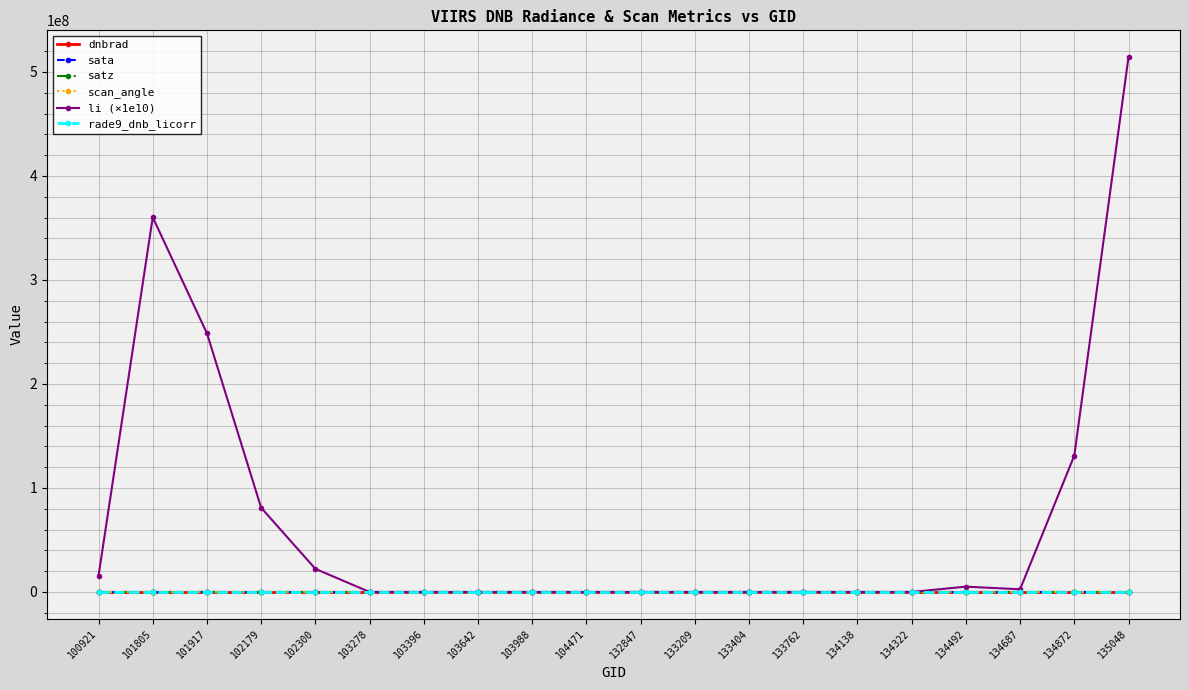

What is the approximate value of rade9_dnb_licorr at 102300?

1.5